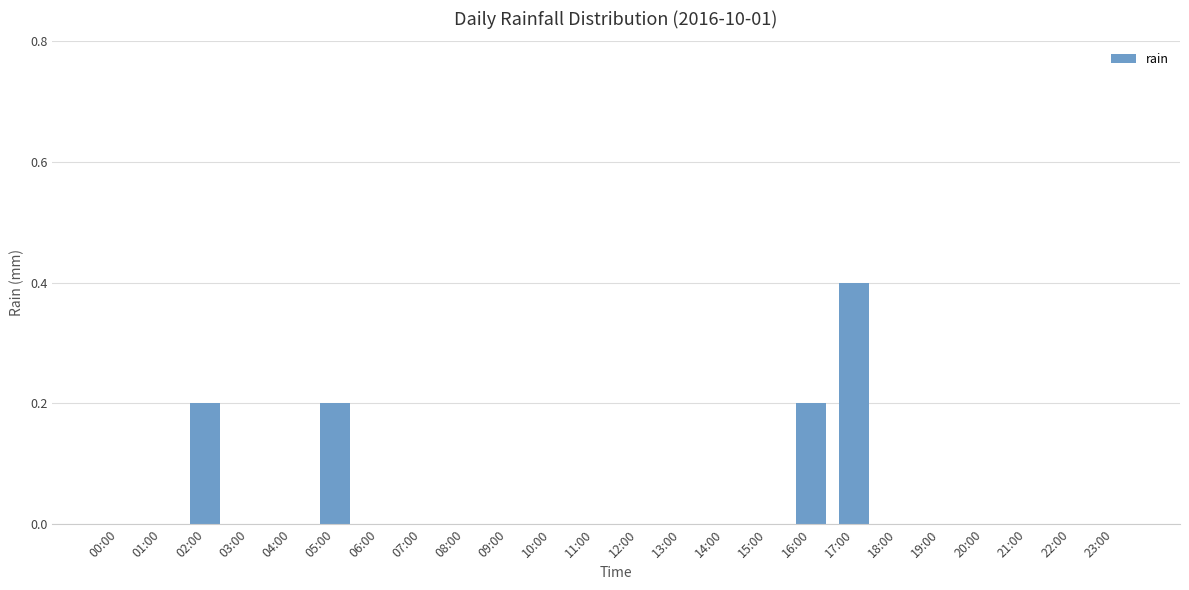

Is it true that the value at 22:00 is 0.0?

True